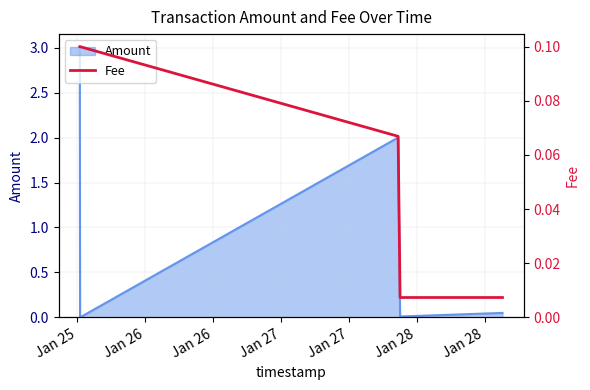

How many categories are shown in the chart?

5